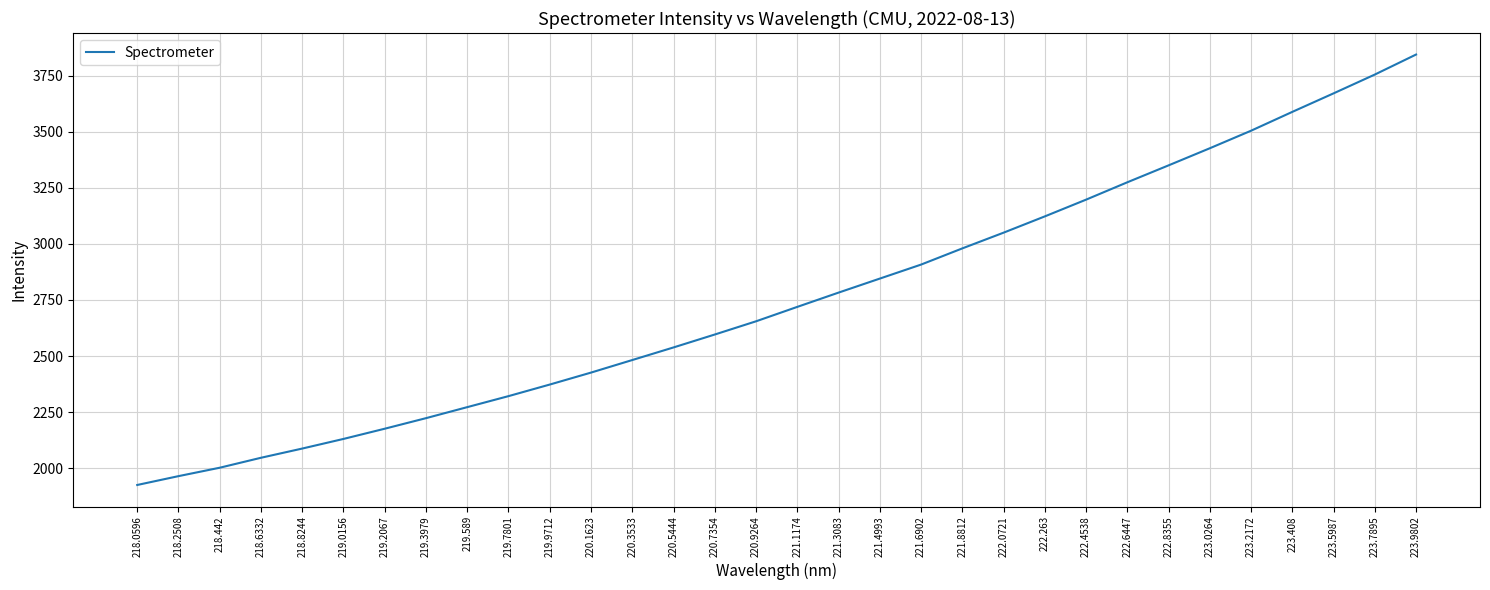

True or false: the data shows 3426.0 at 223.0264.

True